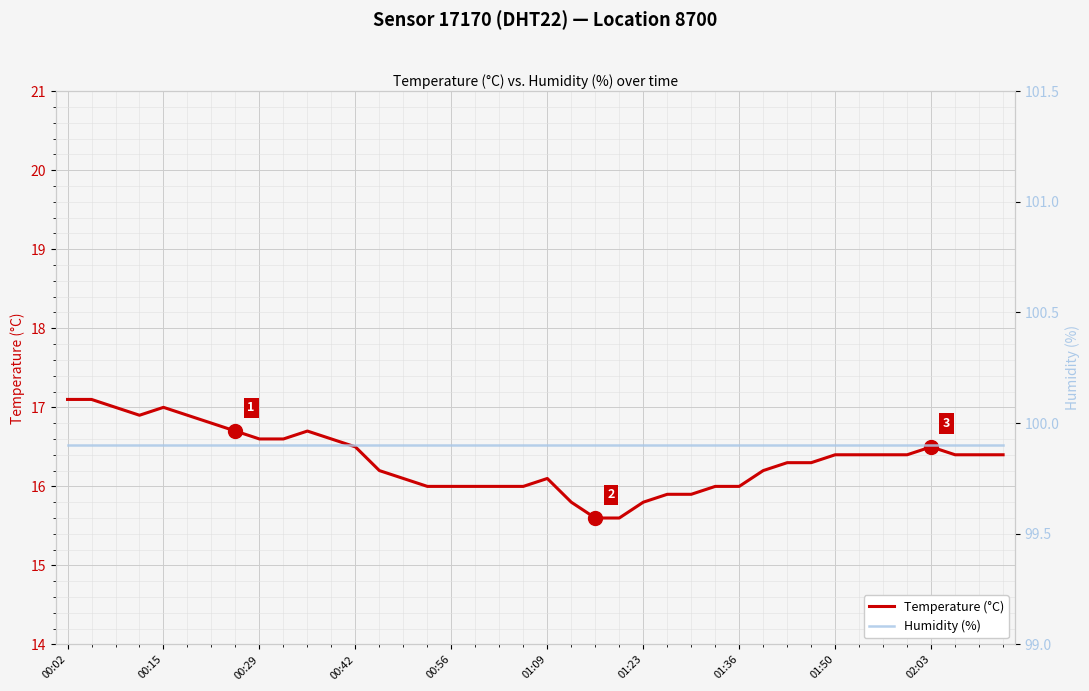

Is it true that Temperature (°C) equals 16.5 at 02:03?

True